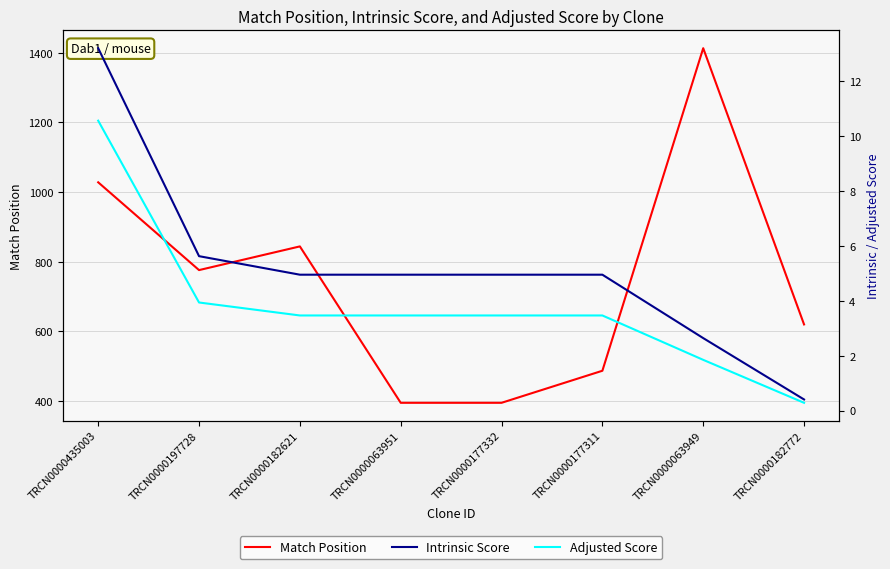

What is the maximum value shown in the chart?

1413.0